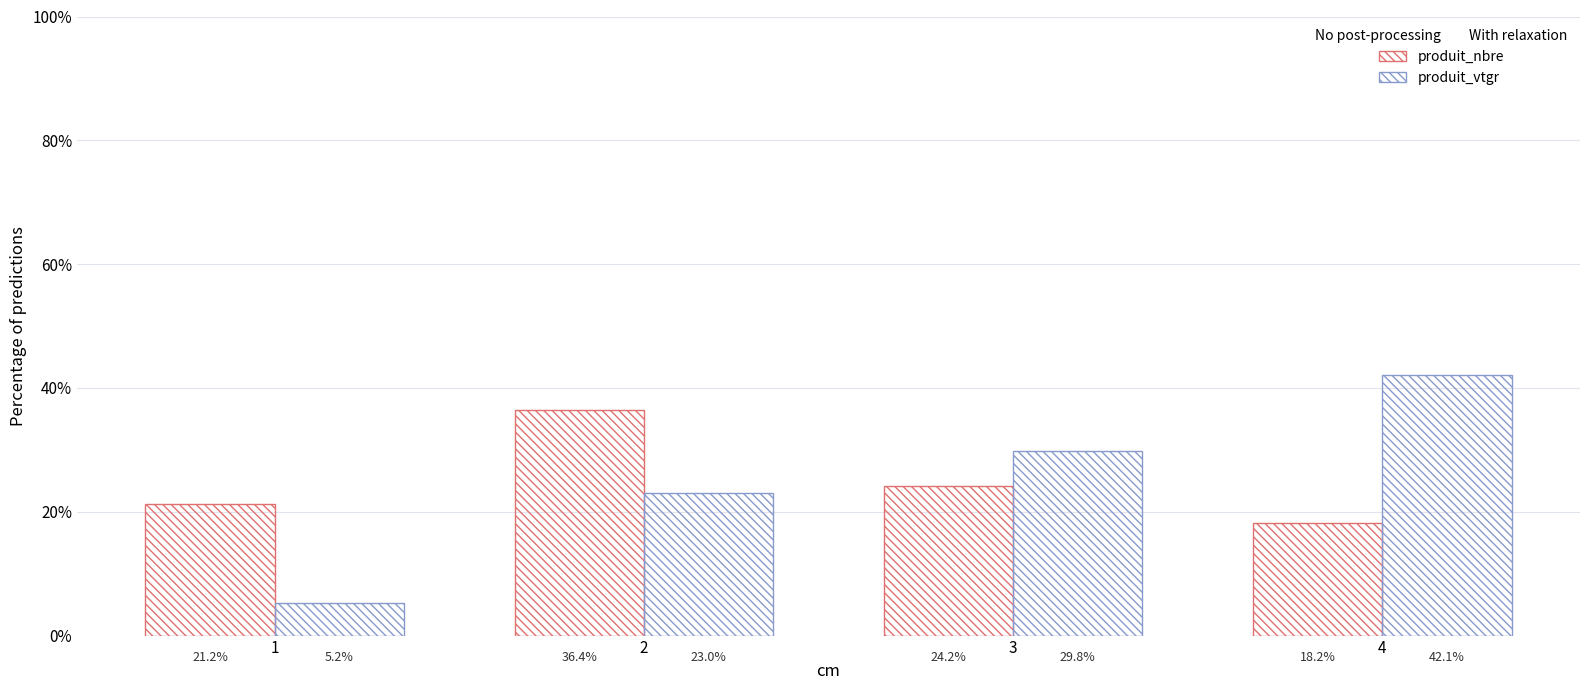

What is the minimum value for produit_nbre?

18.2